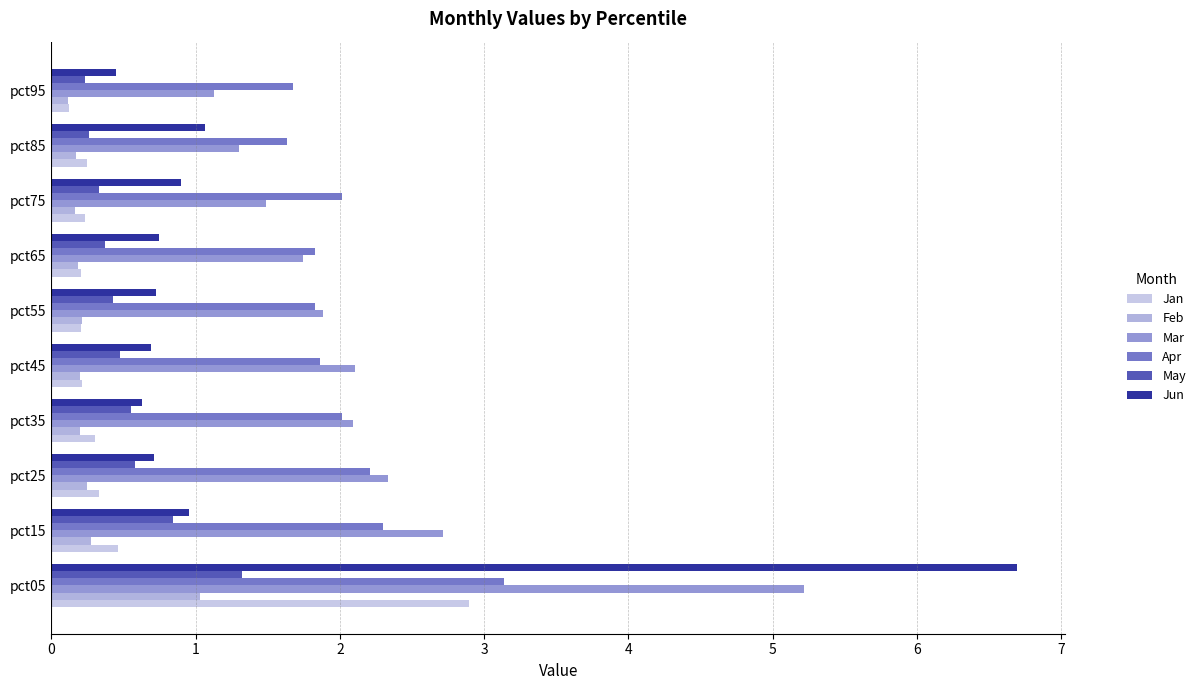

Reading left to right, what are all the values shown in this chart?

Jan: 2.9	0.5	0.3	0.3	0.2	0.2	0.2	0.2	0.2	0.1
Feb: 1.0	0.3	0.2	0.2	0.2	0.2	0.2	0.2	0.2	0.1
Mar: 5.2	2.7	2.3	2.1	2.1	1.9	1.7	1.5	1.3	1.1
Apr: 3.1	2.3	2.2	2.0	1.9	1.8	1.8	2.0	1.6	1.7
May: 1.3	0.8	0.6	0.6	0.5	0.4	0.4	0.3	0.3	0.2
Jun: 6.7	1.0	0.7	0.6	0.7	0.7	0.7	0.9	1.1	0.4